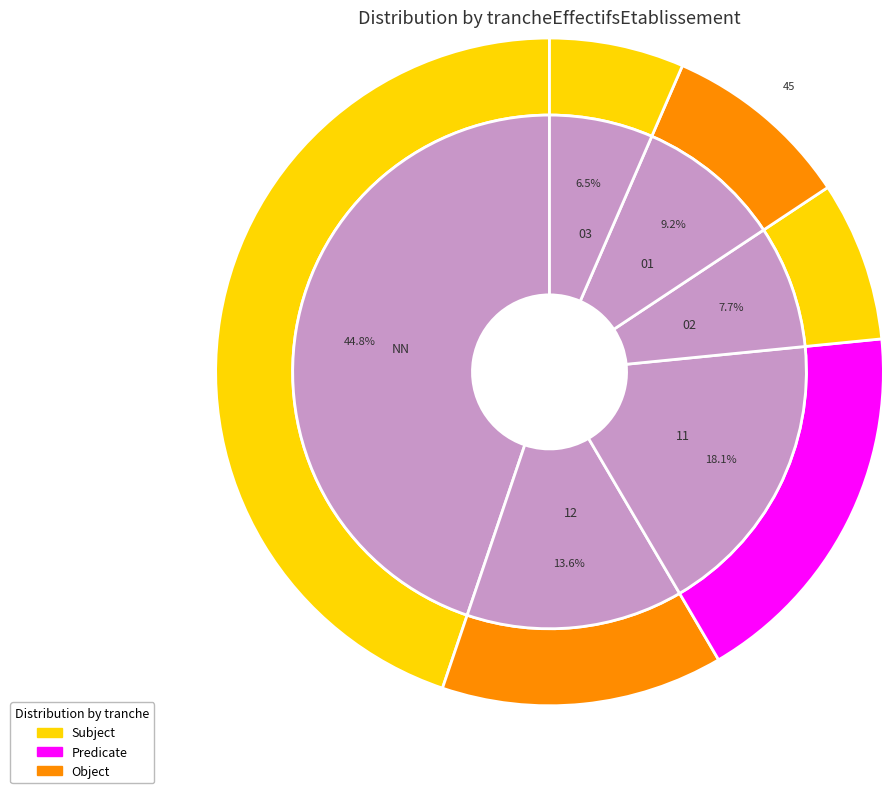

Count the number of slices in the pie.

6